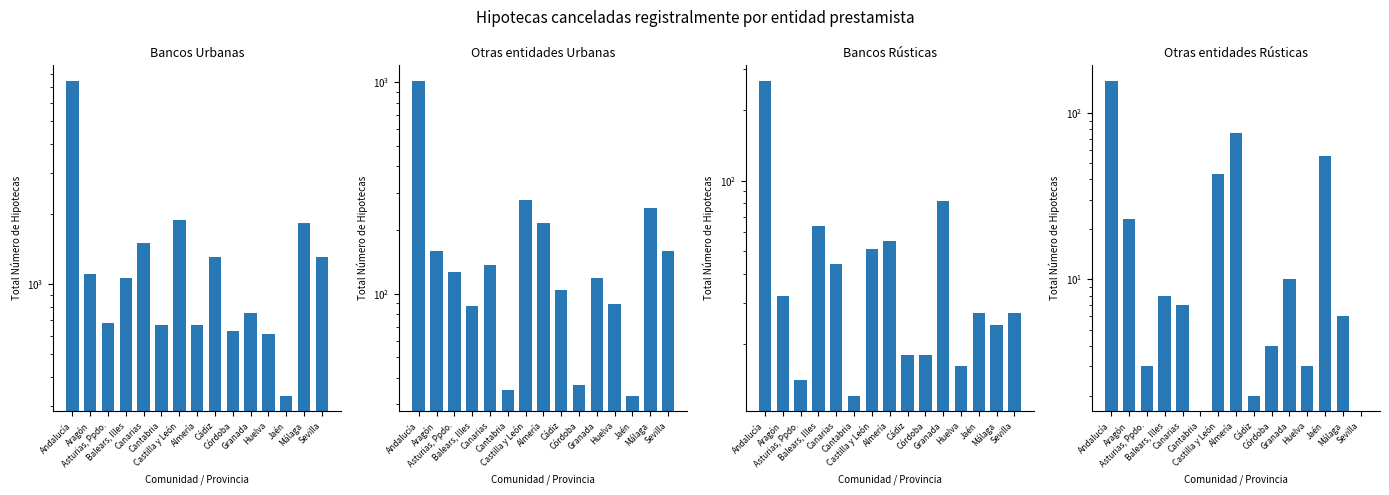

Reading left to right, extract all data points from this chart.

Bancos Urbanas: Andalucía=7449	Aragón=1110	Asturias, Ppdo.=684	Balears, Illes=1062	Canarias=1501	Cantabria=666	Castilla y León=1878	Almería=668	Cádiz=1312	Córdoba=631	Granada=754	Huelva=612	Jaén=332	Málaga=1832	Sevilla=1308
Otras entidades Urbanas: Andalucía=1011	Aragón=160	Asturias, Ppdo.=127	Balears, Illes=88	Canarias=136	Cantabria=35	Castilla y León=276	Almería=215	Cádiz=104	Córdoba=37	Granada=119	Huelva=89	Jaén=33	Málaga=254	Sevilla=160
Bancos Rústicas: Andalucía=267	Aragón=32	Asturias, Ppdo.=14	Balears, Illes=64	Canarias=44	Cantabria=12	Castilla y León=51	Almería=55	Cádiz=18	Córdoba=18	Granada=82	Huelva=16	Jaén=27	Málaga=24	Sevilla=27
Otras entidades Rústicas: Andalucía=156	Aragón=23	Asturias, Ppdo.=3	Balears, Illes=8	Canarias=7	Cantabria=0	Castilla y León=43	Almería=76	Cádiz=2	Córdoba=4	Granada=10	Huelva=3	Jaén=55	Málaga=6	Sevilla=0